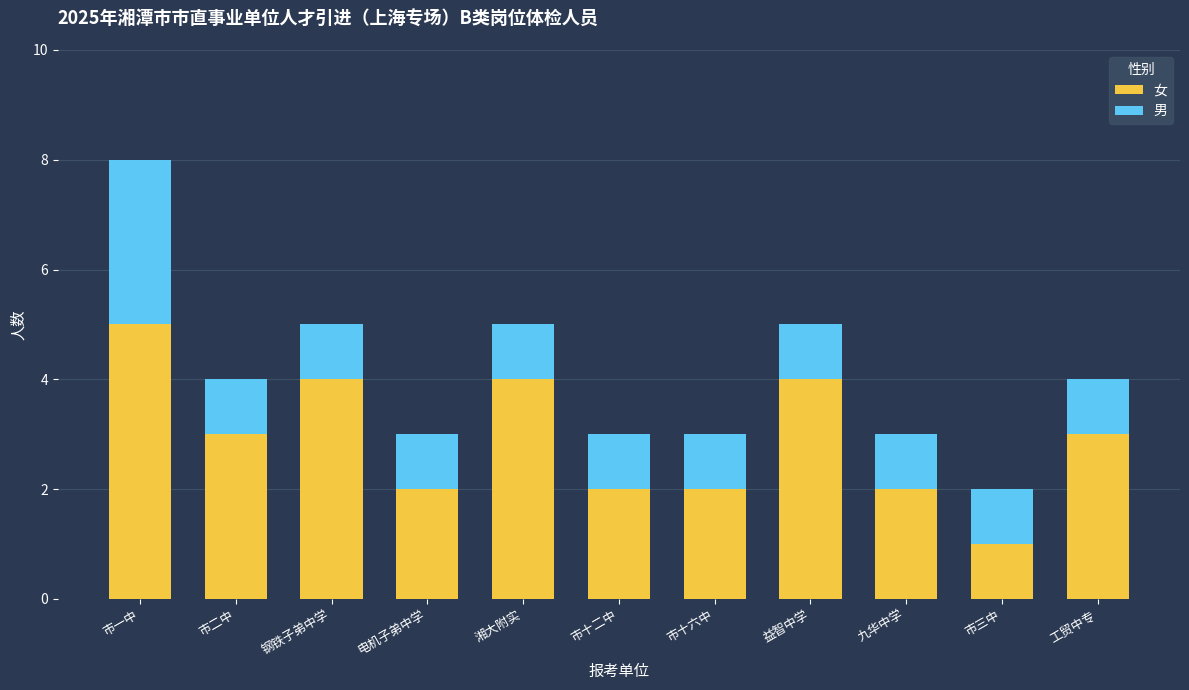

Which category has the highest value in the 女 series?

市一中